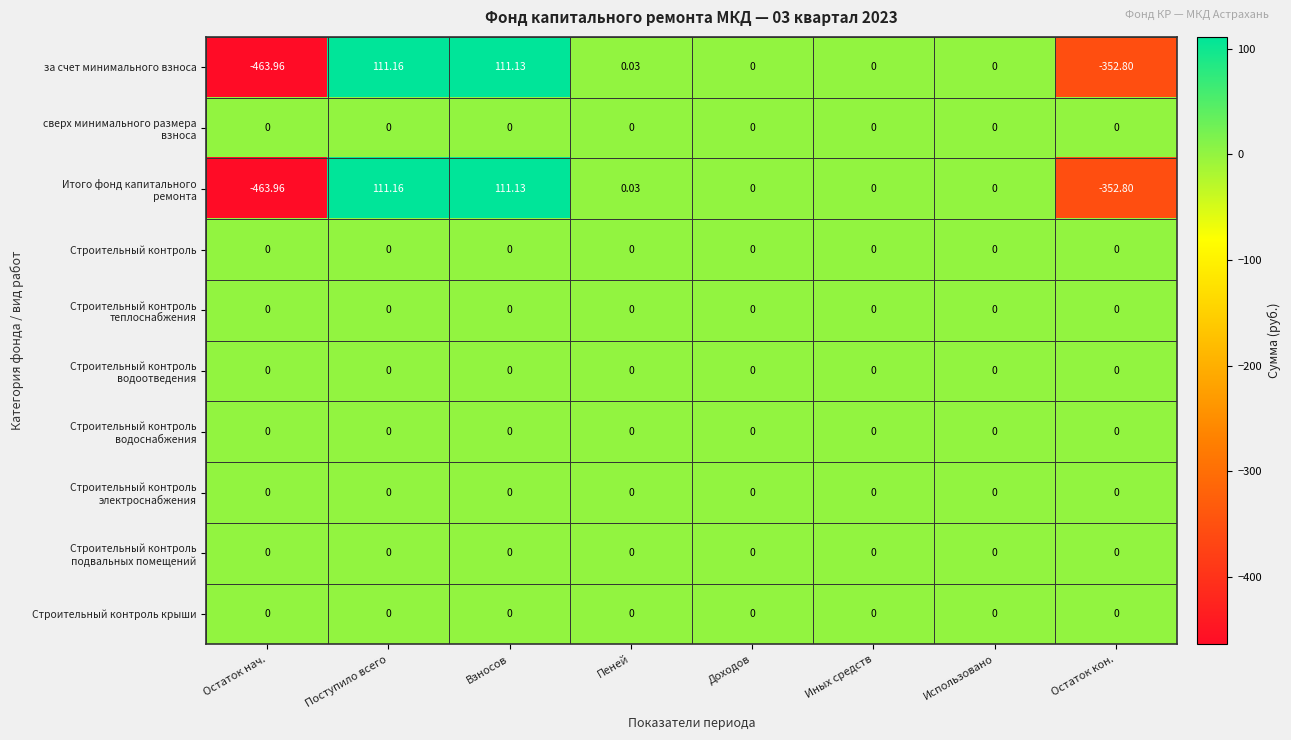

At which category is the sum across all series the highest?

Поступило всего